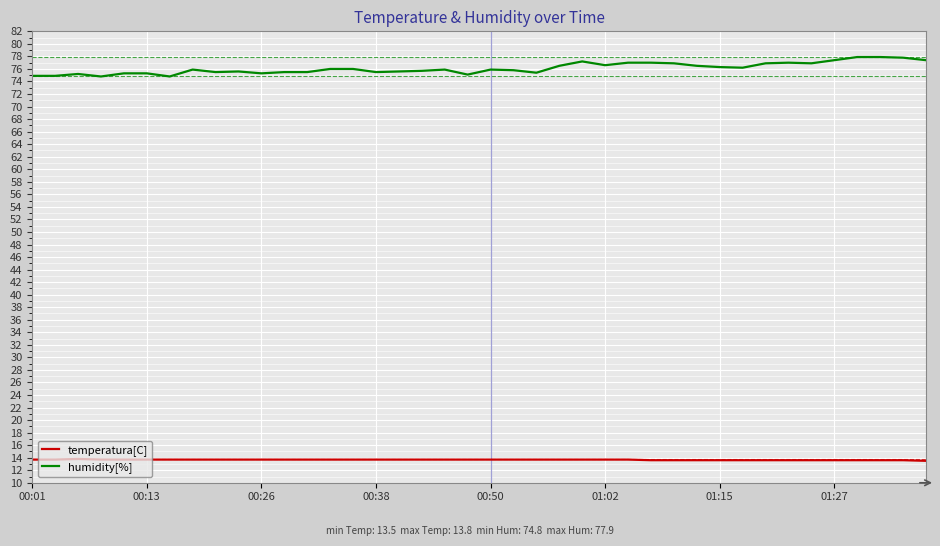

What is the average value of the temperatura[C] series?

13.7